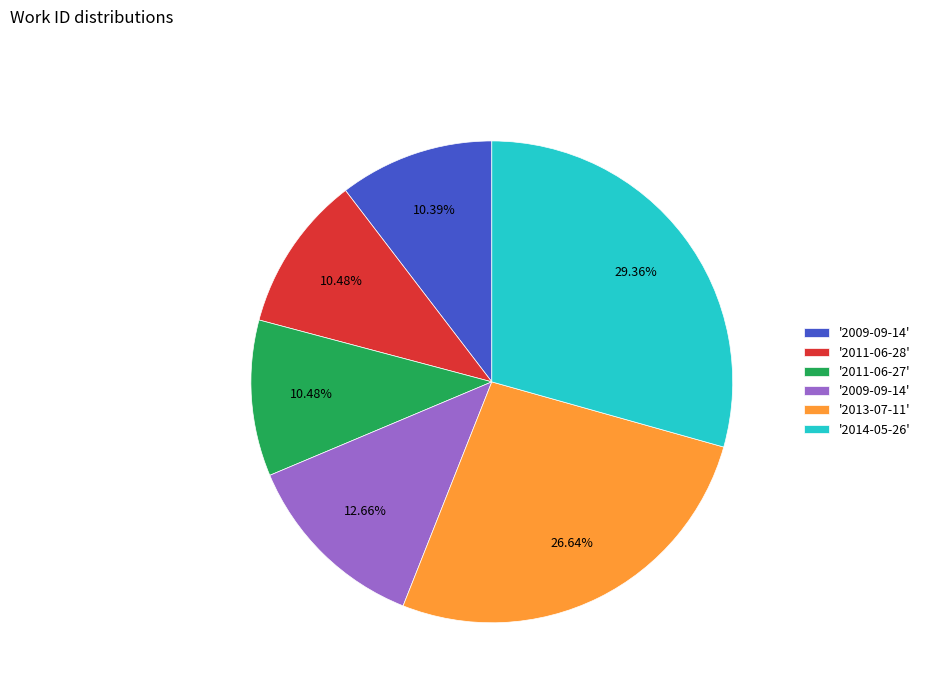

How many slices are in this pie chart?

6